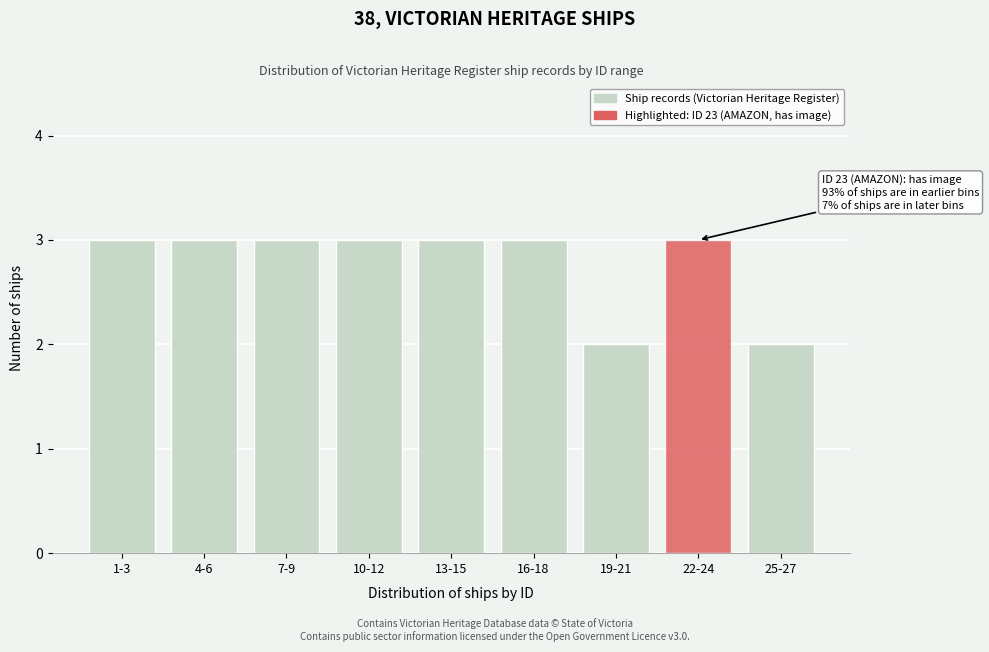

Reading left to right, transcribe all the data shown in this chart.

1-3=3	4-6=3	7-9=3	10-12=3	13-15=3	16-18=3	19-21=2	22-24=3	25-27=2